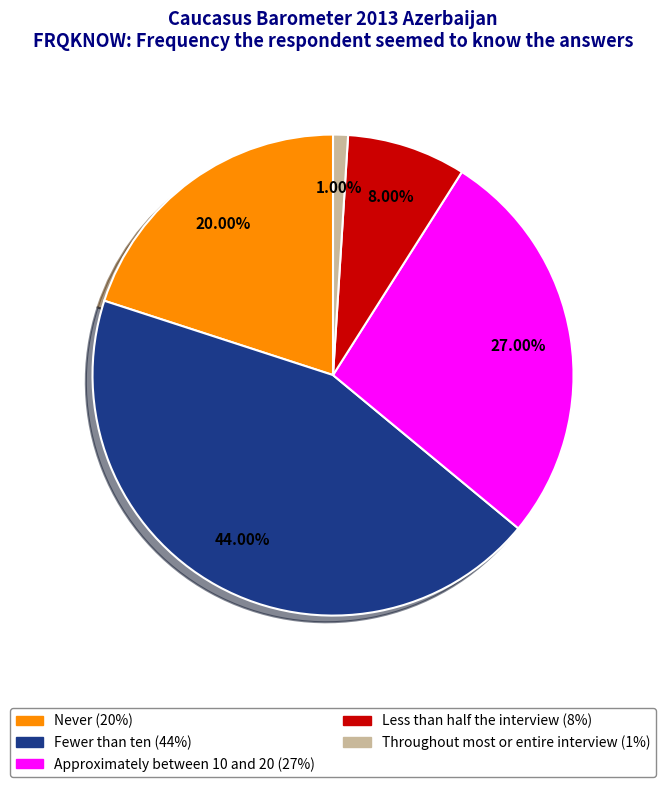

To the nearest percent, what is the difference between the Fewer than ten and Throughout most or entire interview slice percentages?

43%